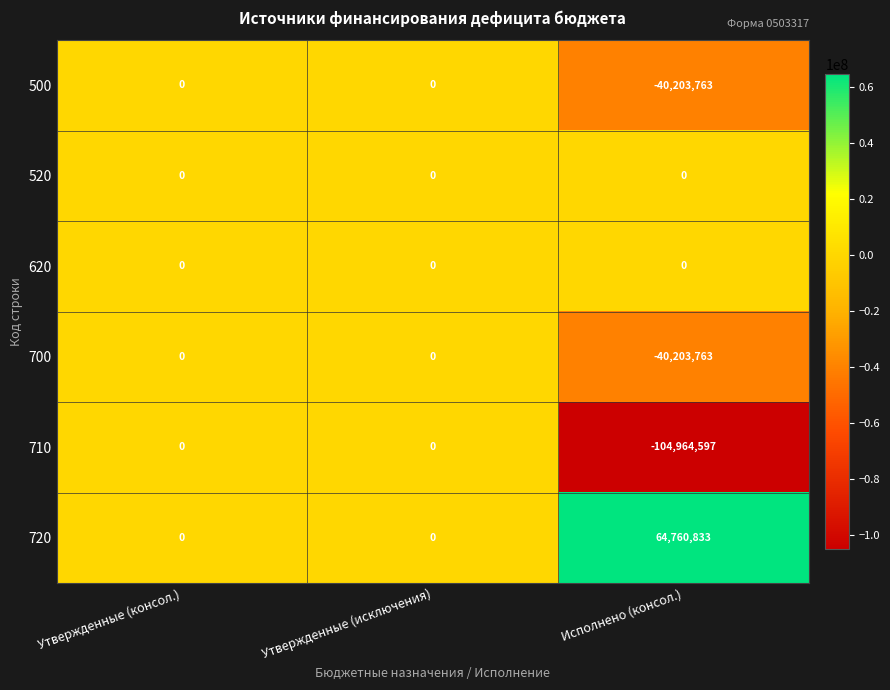

What is the maximum value shown in the chart?

64760833